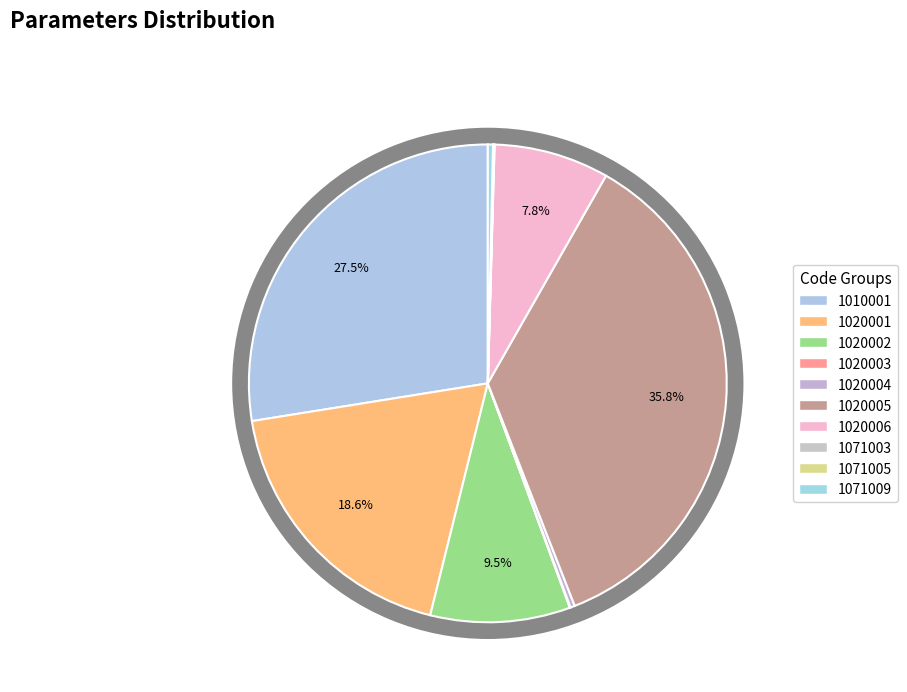

Which category has the smallest portion of the pie?

1071003